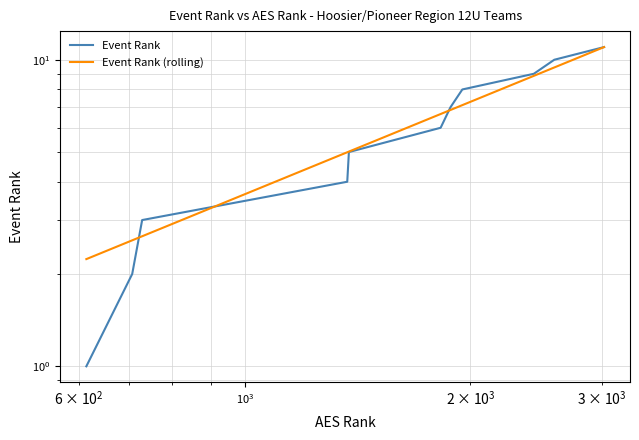

What are all the series names shown in the legend?

Event Rank, Event Rank (rolling)